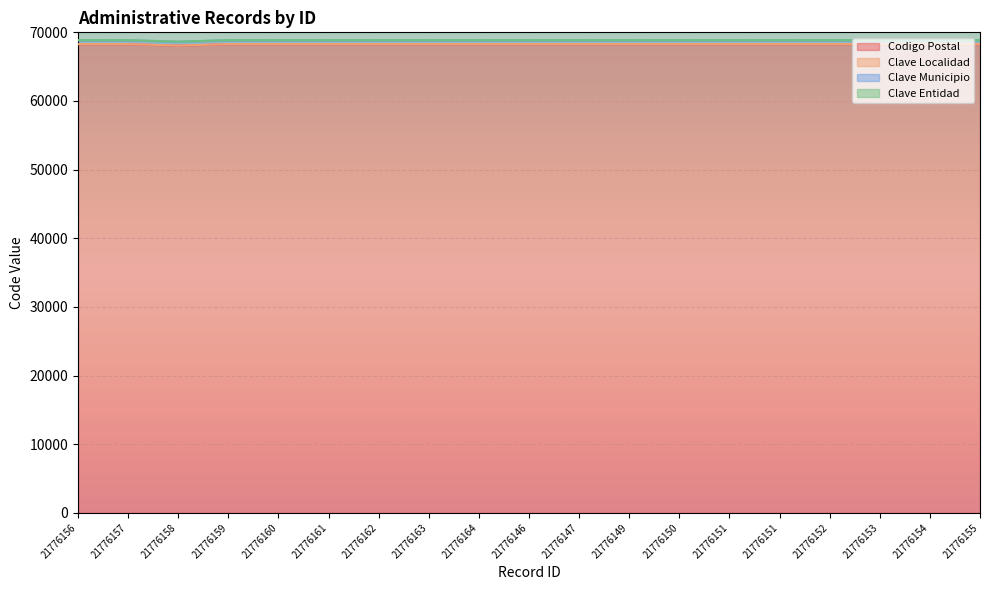

Reading left to right, list all the values displayed in this chart.

Codigo Postal: 21776156=68270	21776157=68270	21776158=68050	21776159=68270	21776160=68270	21776161=68270	21776162=68270	21776163=68270	21776164=68270	21776146=68270	21776147=68270	21776149=68270	21776150=68270	21776151=68270	21776151=68270	21776152=68270	21776153=68270	21776154=68270	21776155=68270
Clave Localidad: 21776156=20	21776157=20	21776158=20	21776159=20	21776160=20	21776161=20	21776162=20	21776163=20	21776164=20	21776146=20	21776147=20	21776149=20	21776150=20	21776151=20	21776151=20	21776152=20	21776153=20	21776154=20	21776155=20
Clave Municipio: 21776156=553	21776157=553	21776158=553	21776159=553	21776160=553	21776161=553	21776162=553	21776163=553	21776164=553	21776146=553	21776147=553	21776149=553	21776150=553	21776151=553	21776151=553	21776152=553	21776153=553	21776154=553	21776155=553
Clave Entidad: 21776156=20	21776157=20	21776158=20	21776159=20	21776160=20	21776161=20	21776162=20	21776163=20	21776164=20	21776146=20	21776147=20	21776149=20	21776150=20	21776151=20	21776151=20	21776152=20	21776153=20	21776154=20	21776155=20